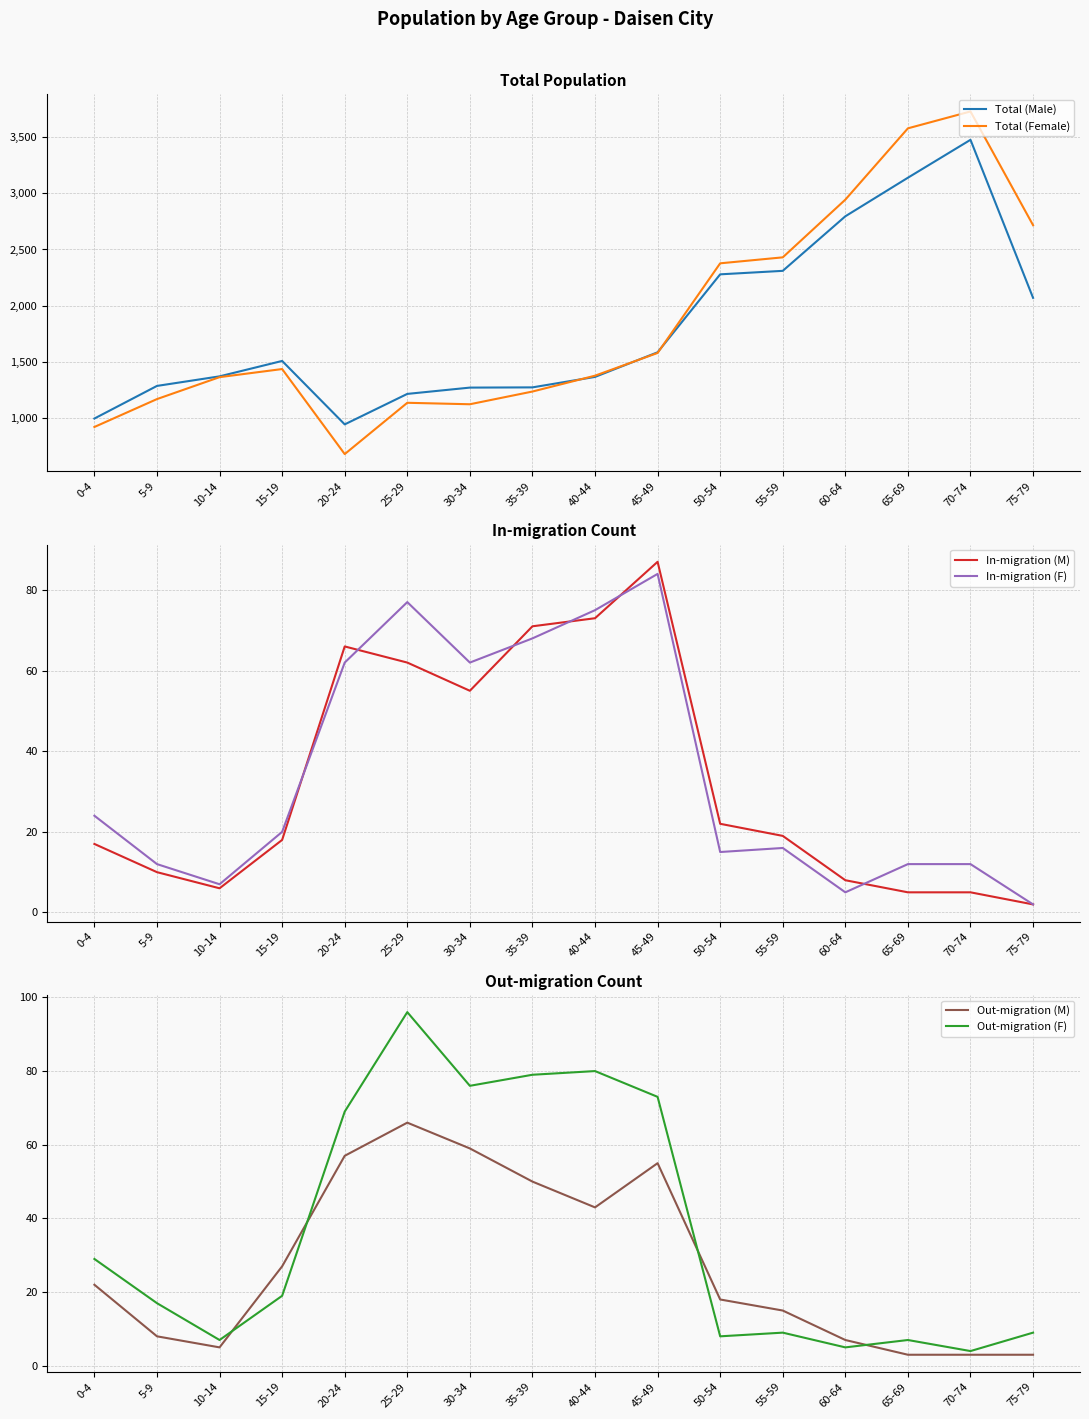

At which category does Total (Male) reach its first local valley?

20-24